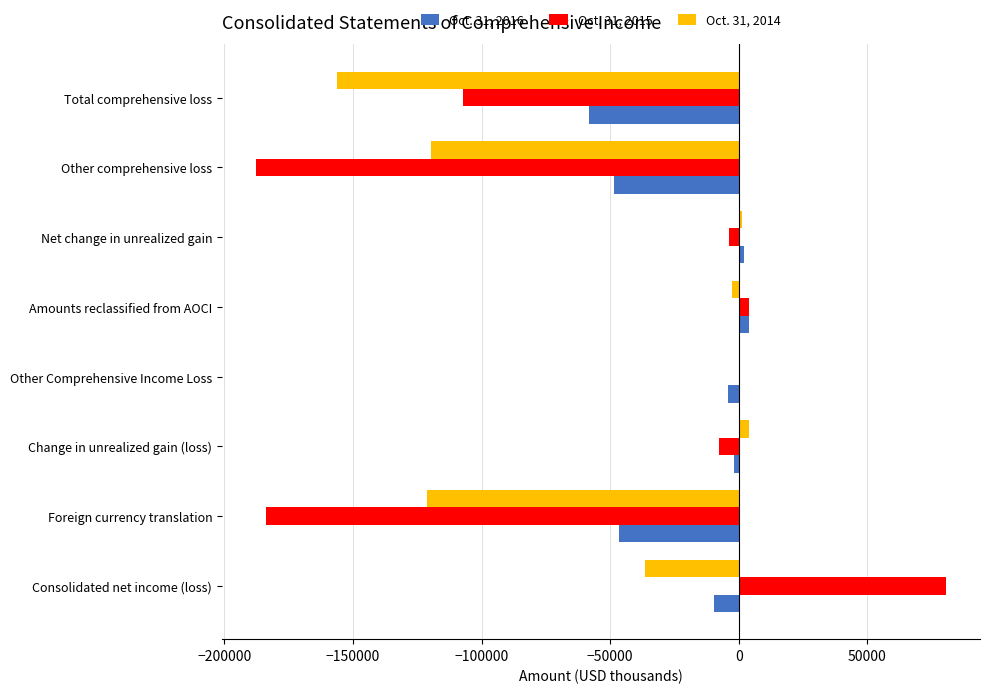

Is the value of Oct. 31, 2014 at Amounts reclassified from AOCI greater than the value of Oct. 31, 2015 at Consolidated net income (loss)?

No